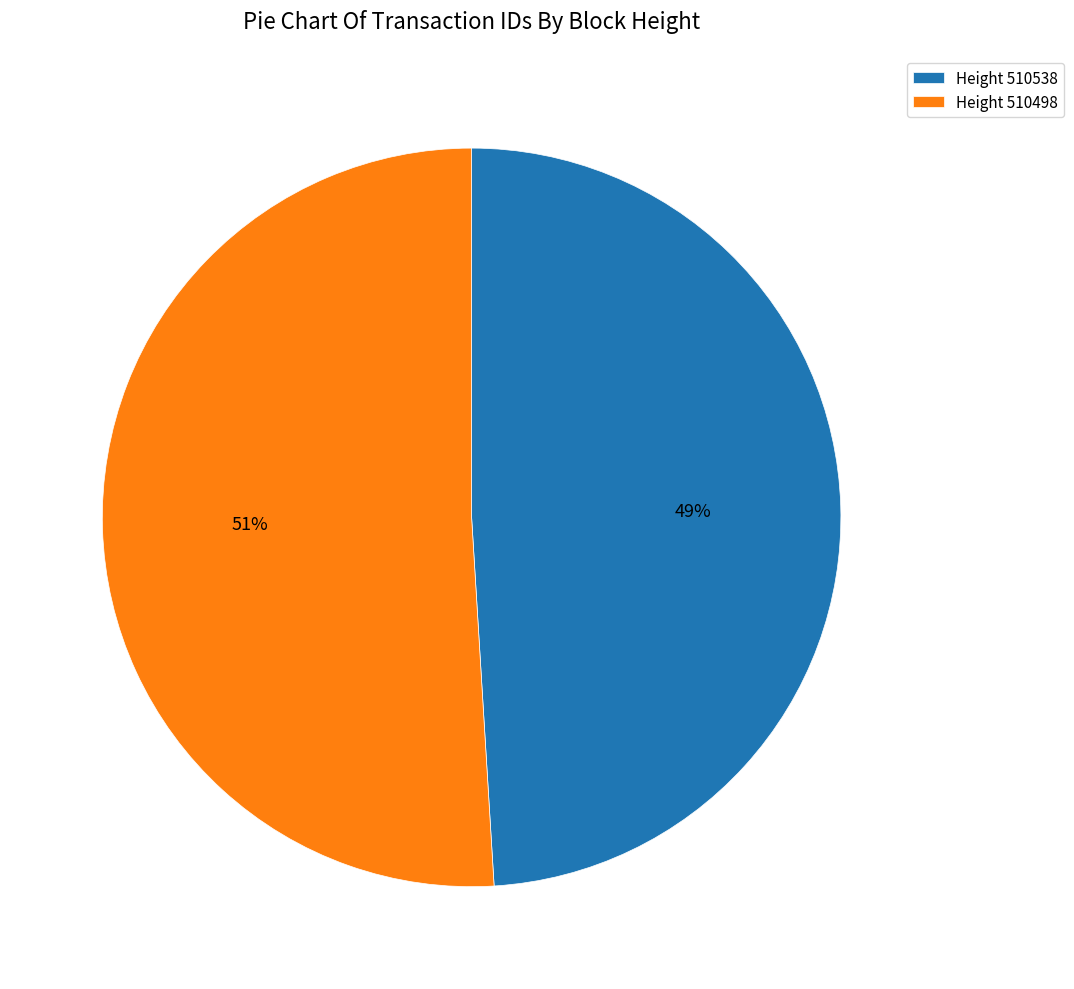

Do Height 510498 and Height 510538 together represent more than half of the pie?

Yes